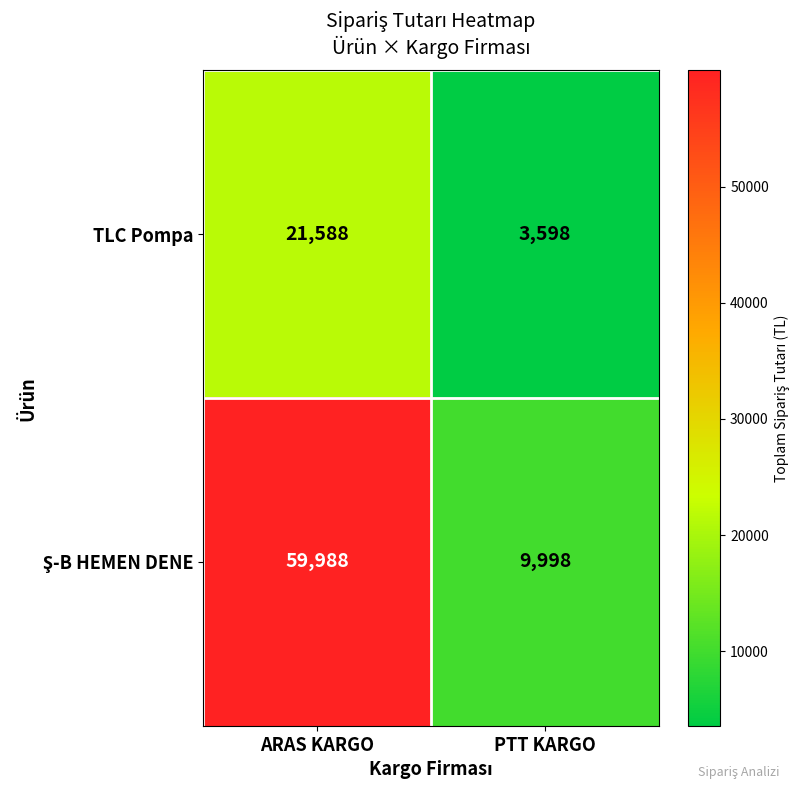

How many data points does each series have?

2